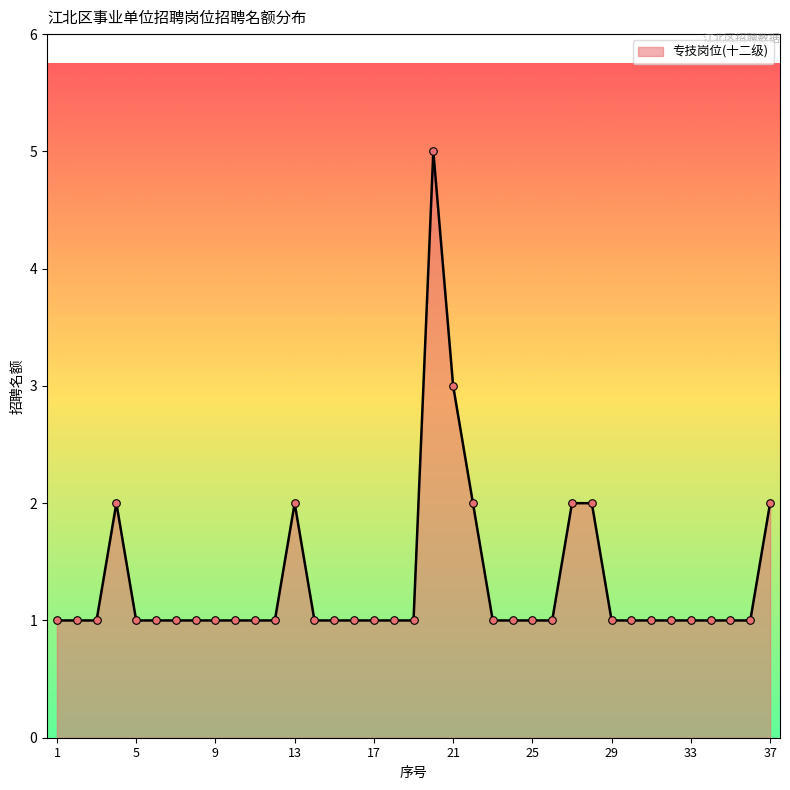

What is the difference between the maximum and minimum values?

4